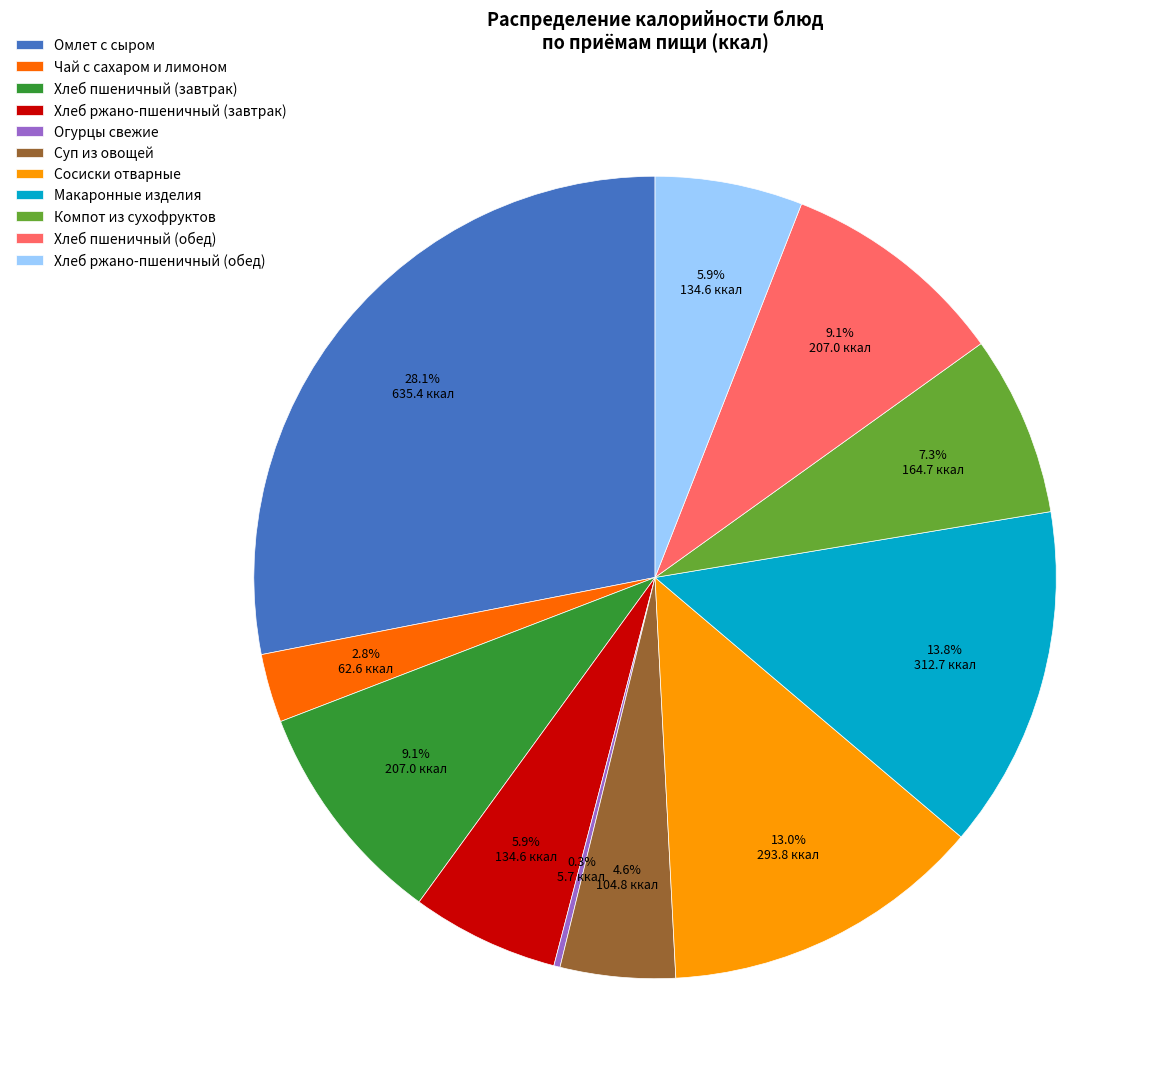

True or false: Суп из овощей accounts for 5% of the total.

True